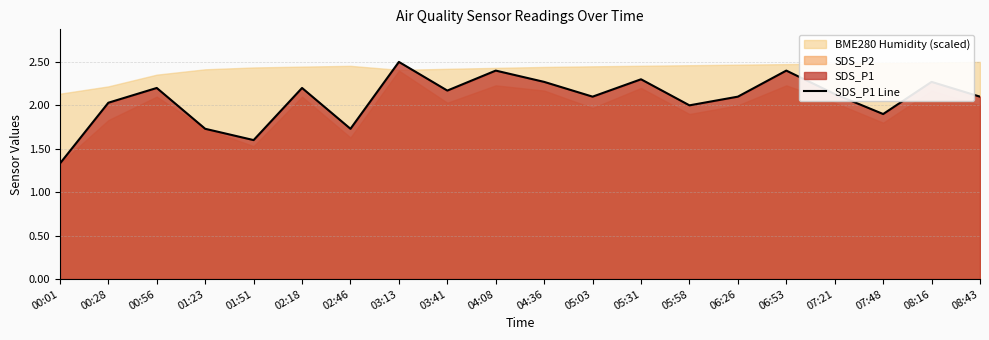

At which category does the data reach its first local valley?

01:51